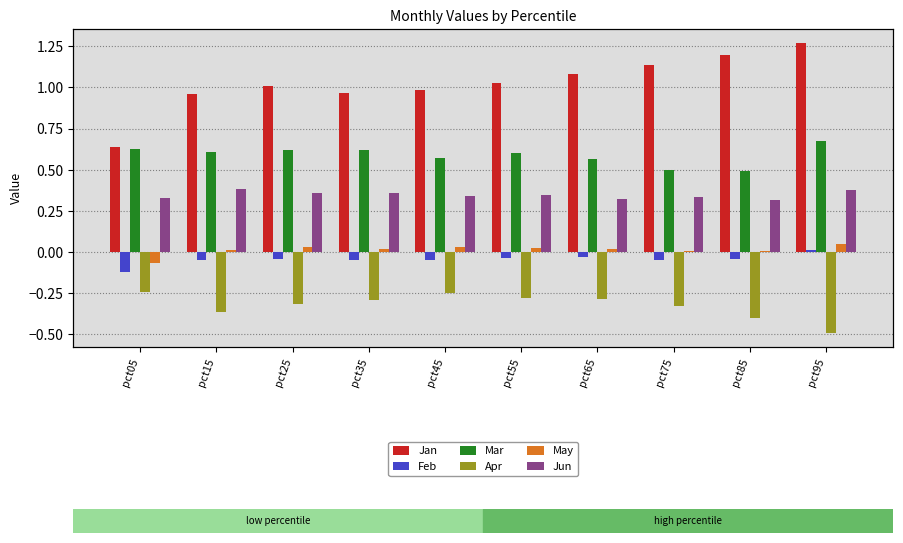

Rank the series at pct95 from lowest to highest value.

Apr, Feb, May, Jun, Mar, Jan